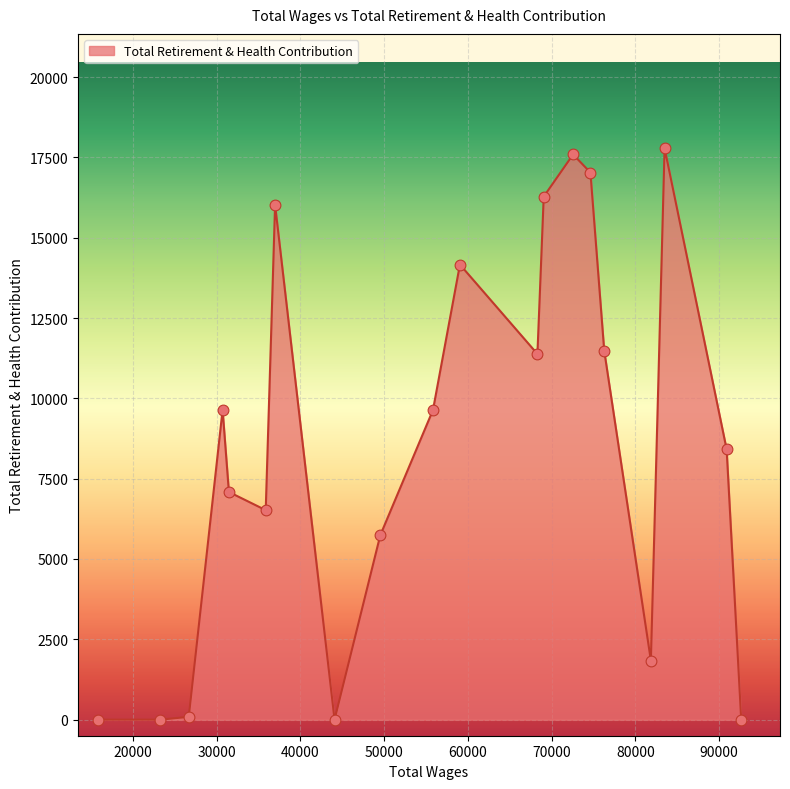

What is the difference between the maximum and minimum values?

17785